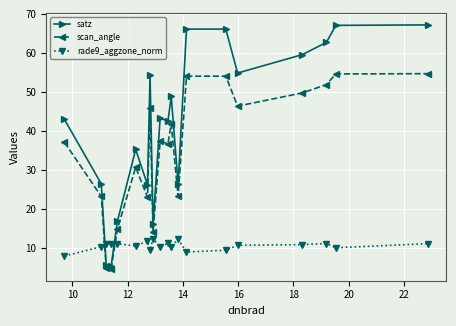

Which series has the widest spread of values?

satz